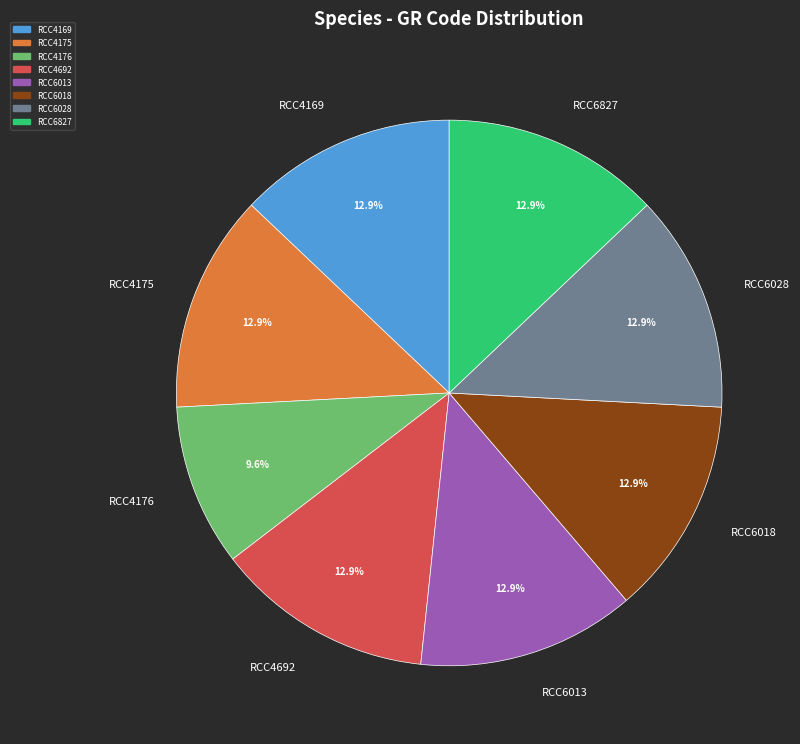

What percentage is the RCC6013 slice, to the nearest percent?

13%